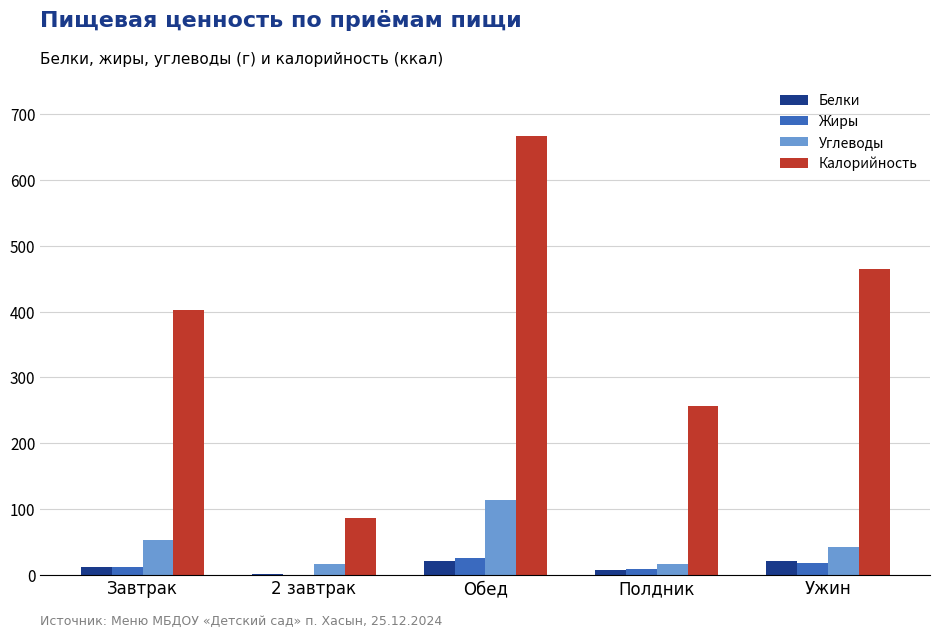

How many groups of bars are there?

5